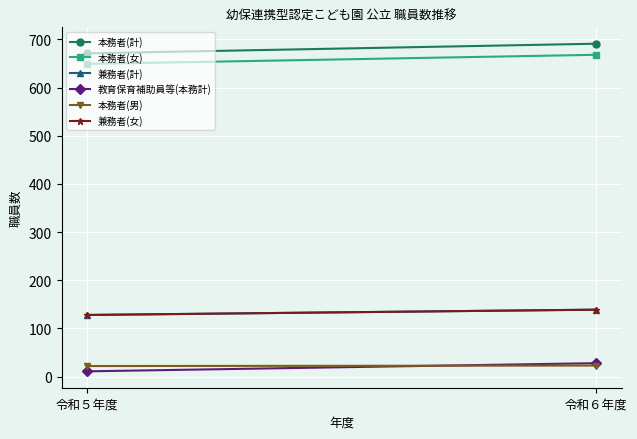

Read the 本務者(計) value at 令和５年度, to the nearest 10.

670